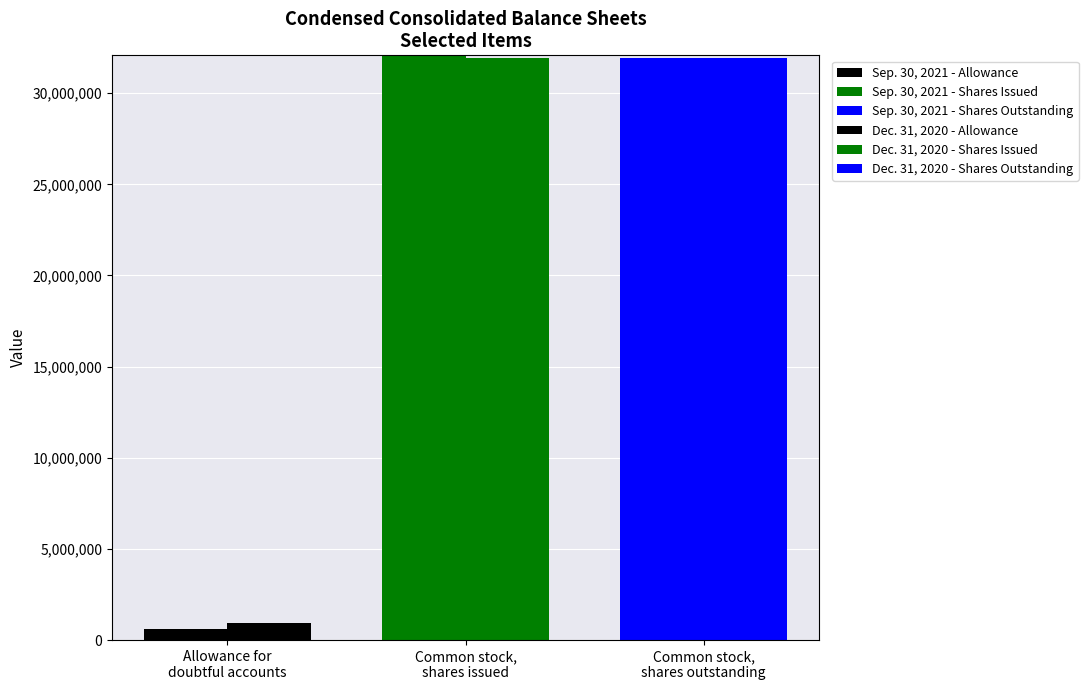

How many values in Dec. 31, 2020 - Shares Issued are above zero?

1